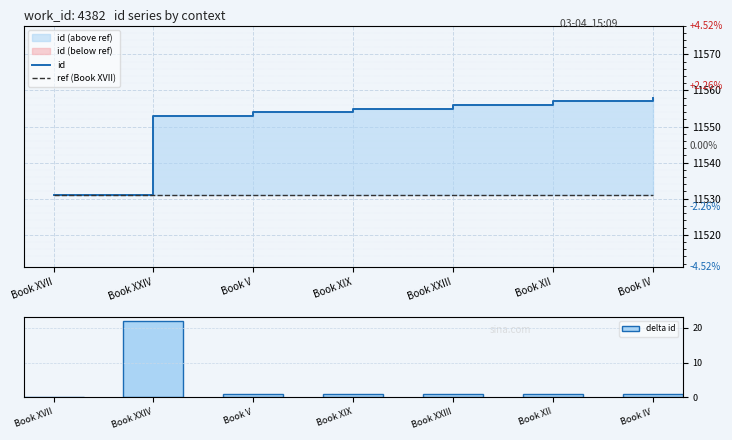

At which label does delta id reach its peak?

Book XXIV